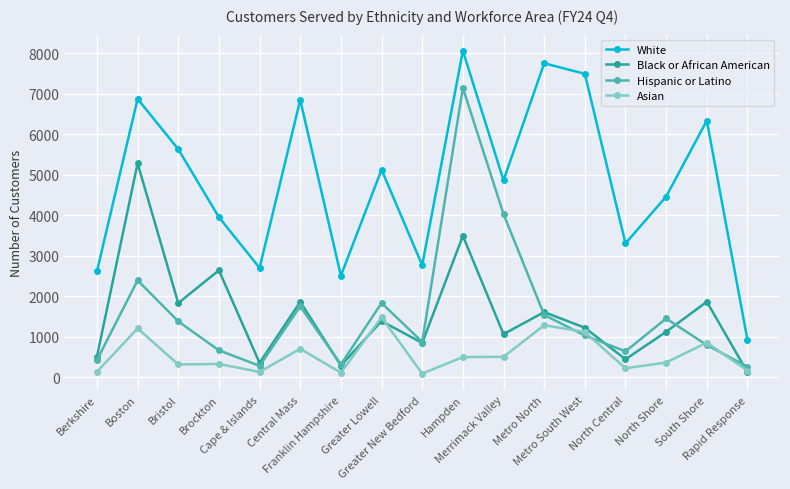

What is the difference between the second highest and second lowest values in the Hispanic or Latino series?

3750